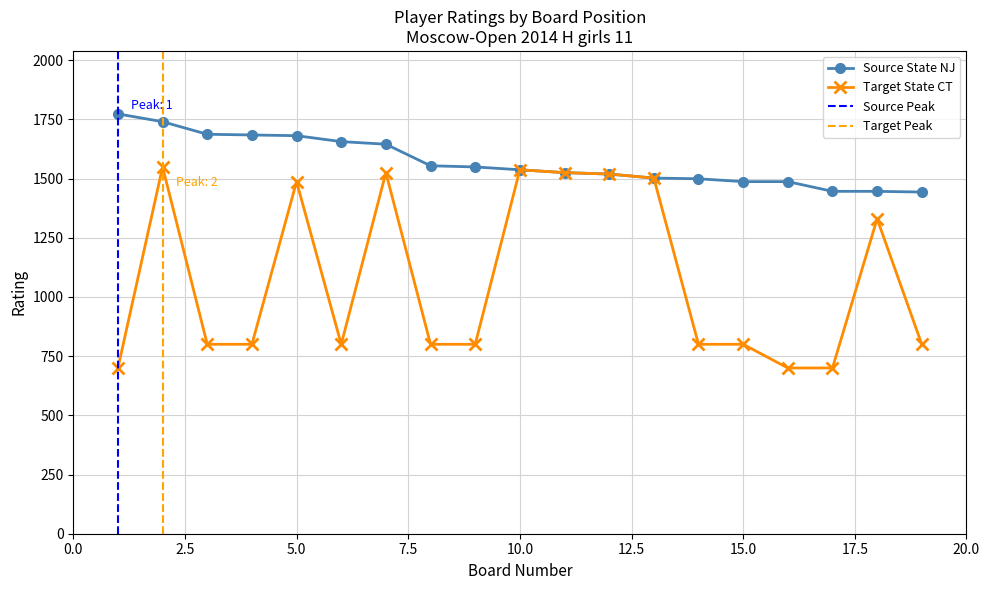

Is the value of Source State NJ (Rating) at 2 greater than the value of Target State CT (Opp Rating) at 3?

Yes